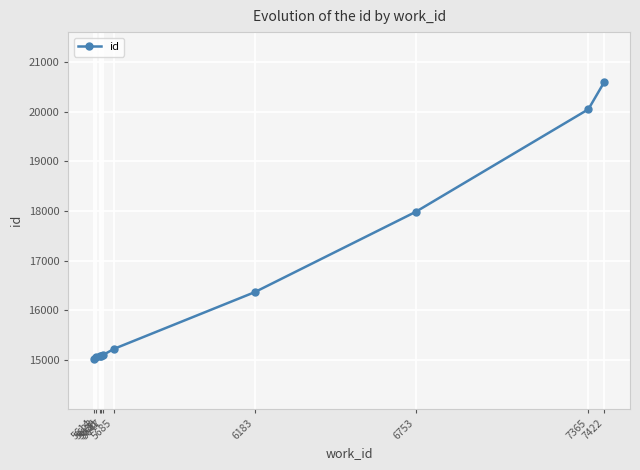

Does the chart display data point markers on the line(s)?

Yes